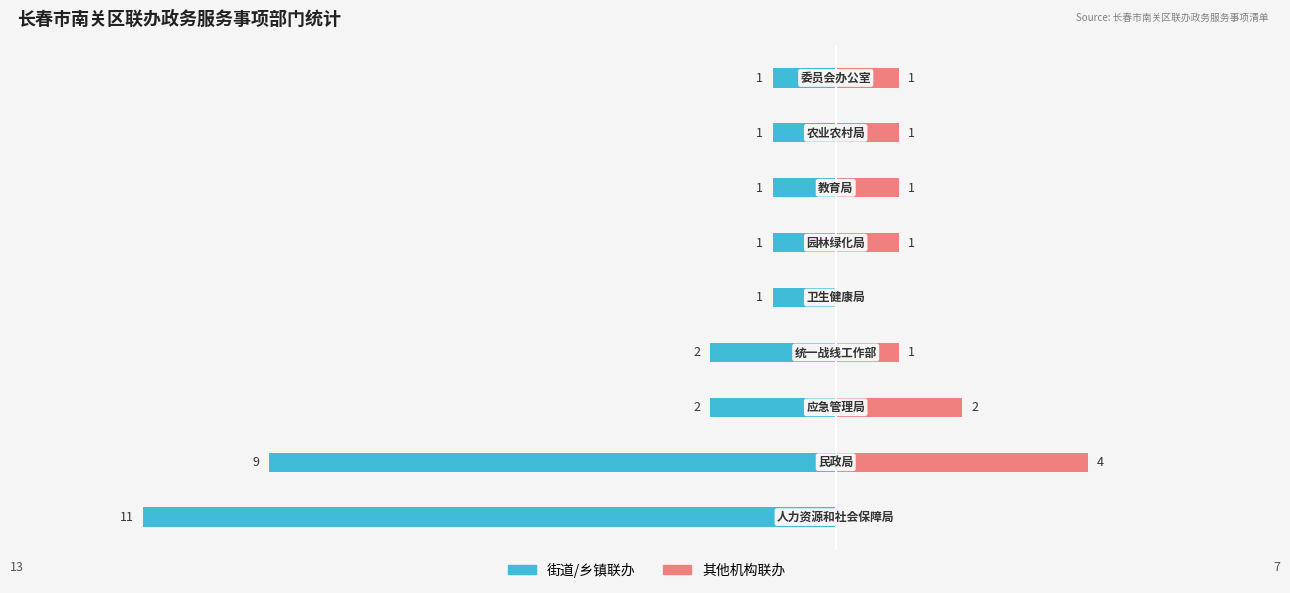

Reading right to left, extract all data points from this chart.

街道/乡镇联办: -1	-1	-1	-1	-1	-2	-2	-9	-11
其他机构联办: 1	1	1	1	0	1	2	4	0